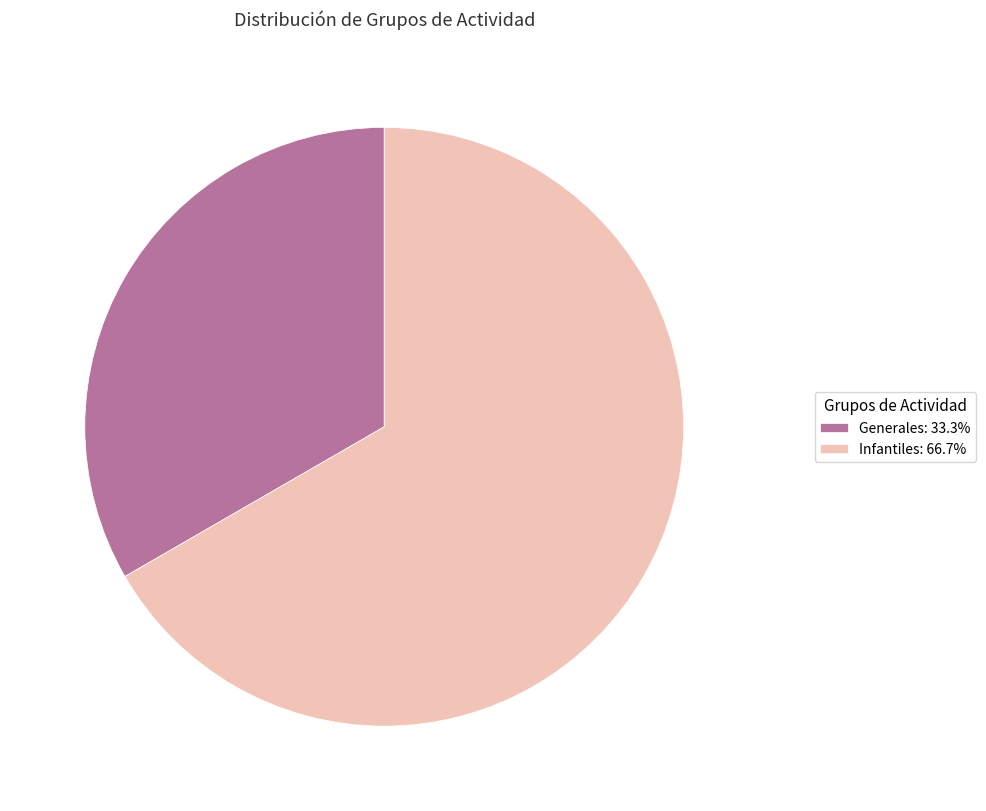

What is the ratio of the value at Infantiles: 66.7% to the value at Generales: 33.3%?

2.0